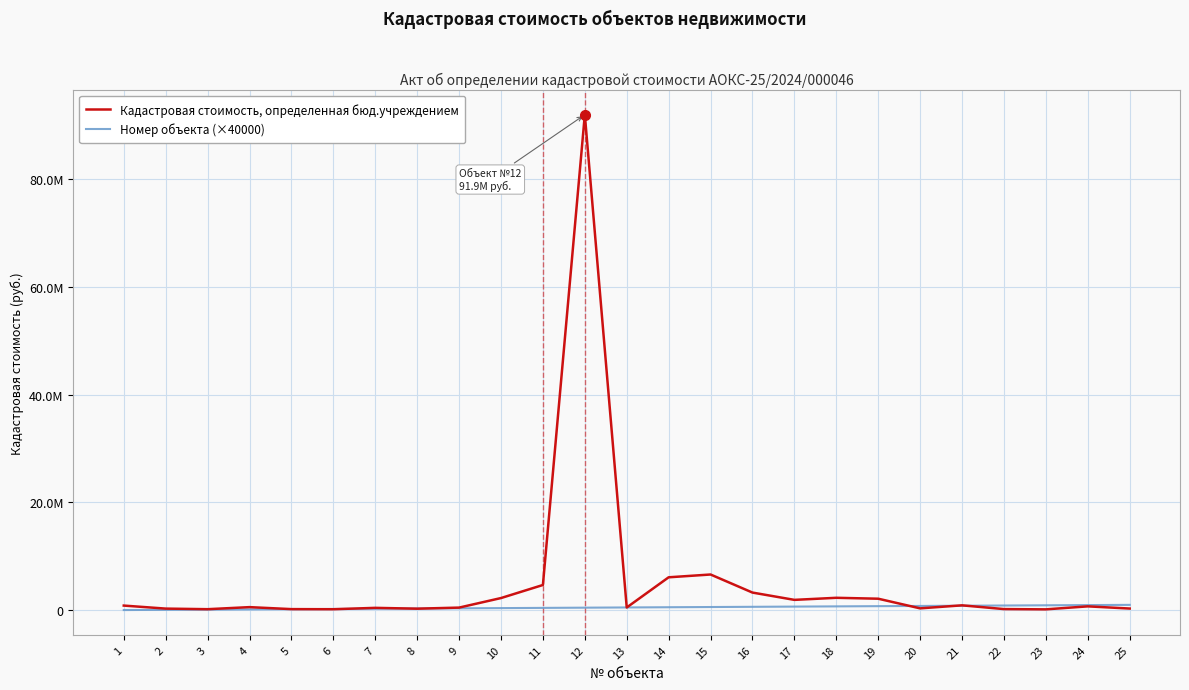

What is the value of the Кадастровая стоимость, определенная бюд.учреждением point at the 19th from the left?

2142090.4